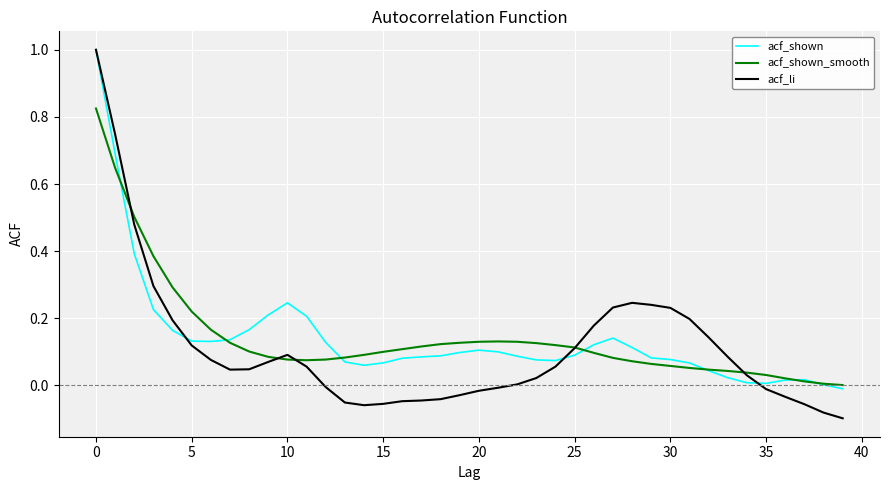

What is the greatest value displayed?

1.0